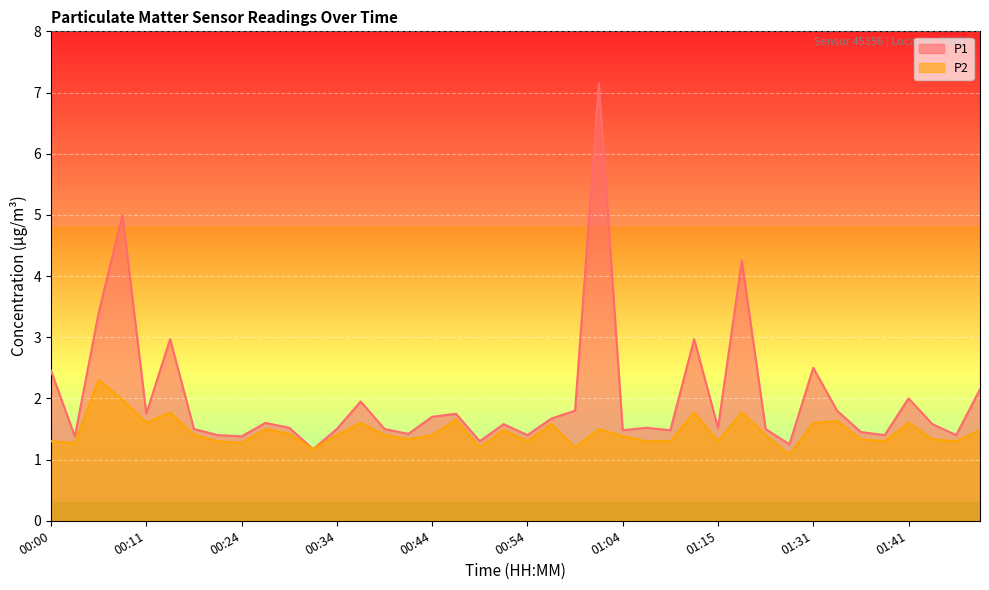

What is the difference between the P2 values at 00:52 and 01:09?

0.2